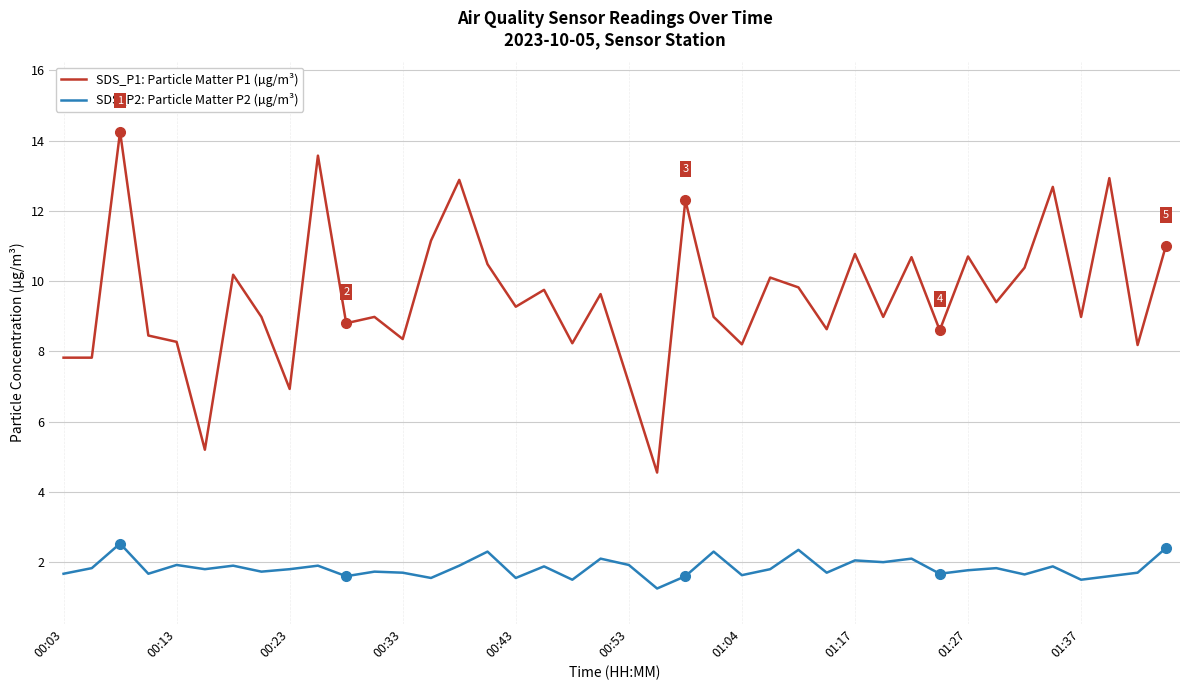

True or false: SDS_P2: Particle Matter P2 (µg/m³) and SDS_P1: Particle Matter P1 (µg/m³) intersect in this chart.

False